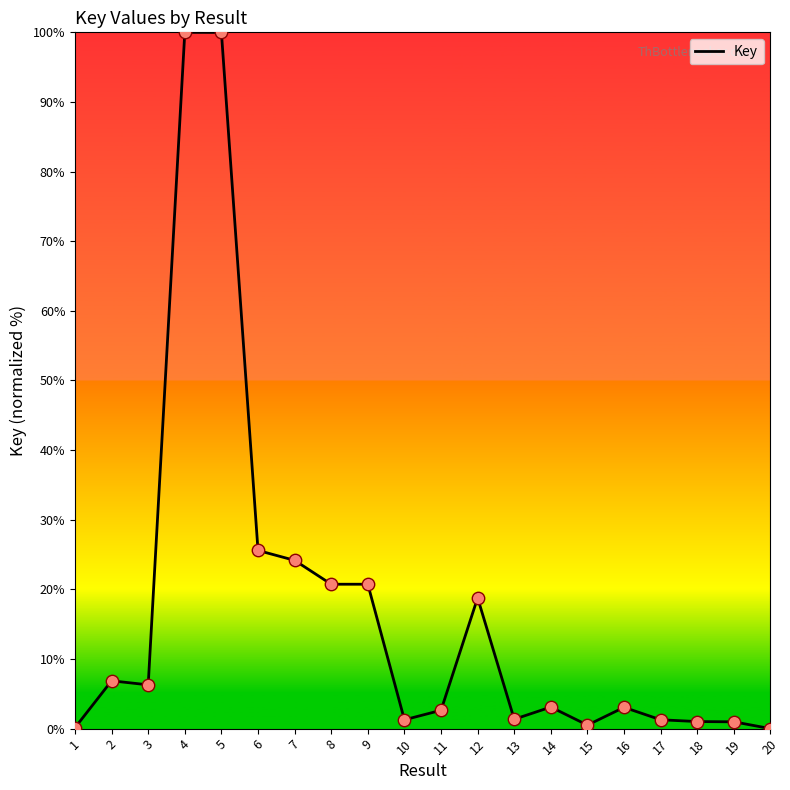

The chart shows a value of 1.3 at 10. True or false?

True